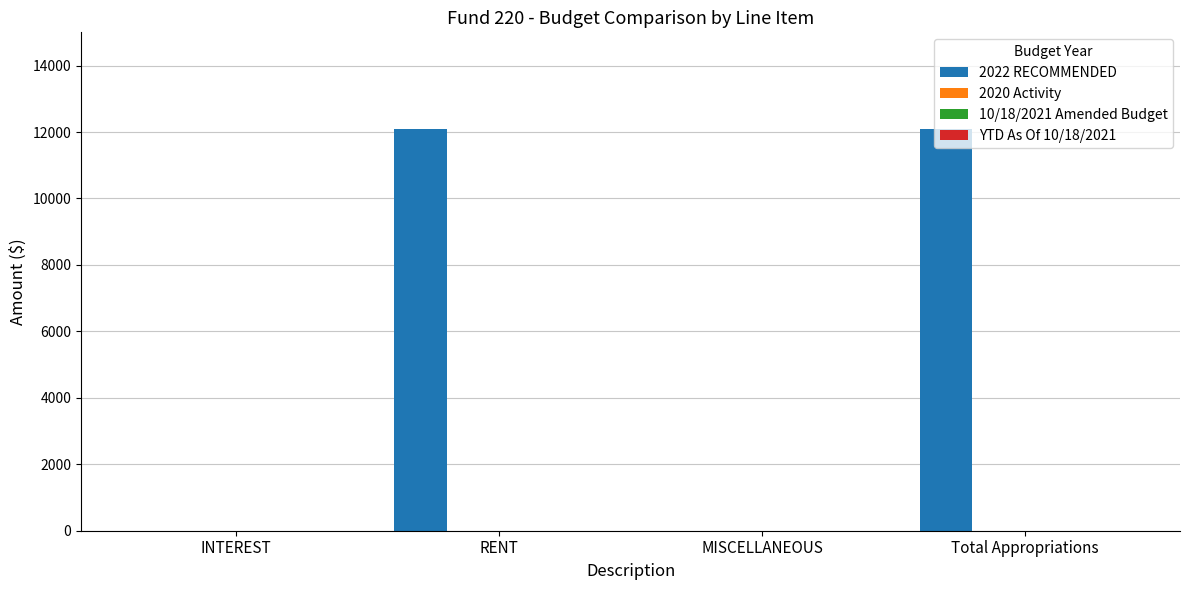

What is the maximum value shown in the chart?

12100